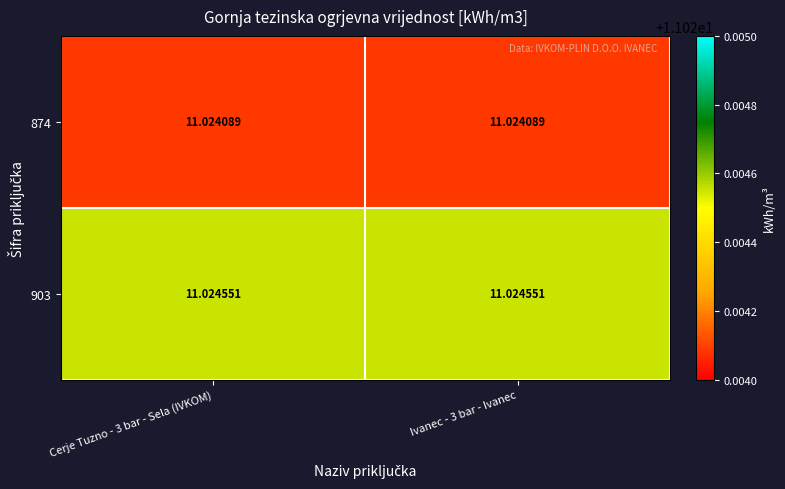

Is the value of 903 at Ivanec - 3 bar - Ivanec greater than the value of 874 at Ivanec - 3 bar - Ivanec?

Yes